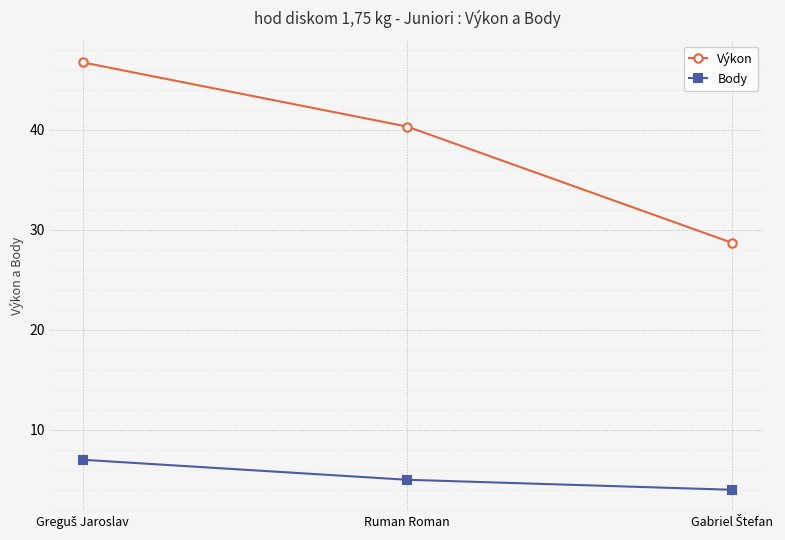

Which series has the largest total across all categories?

Výkon